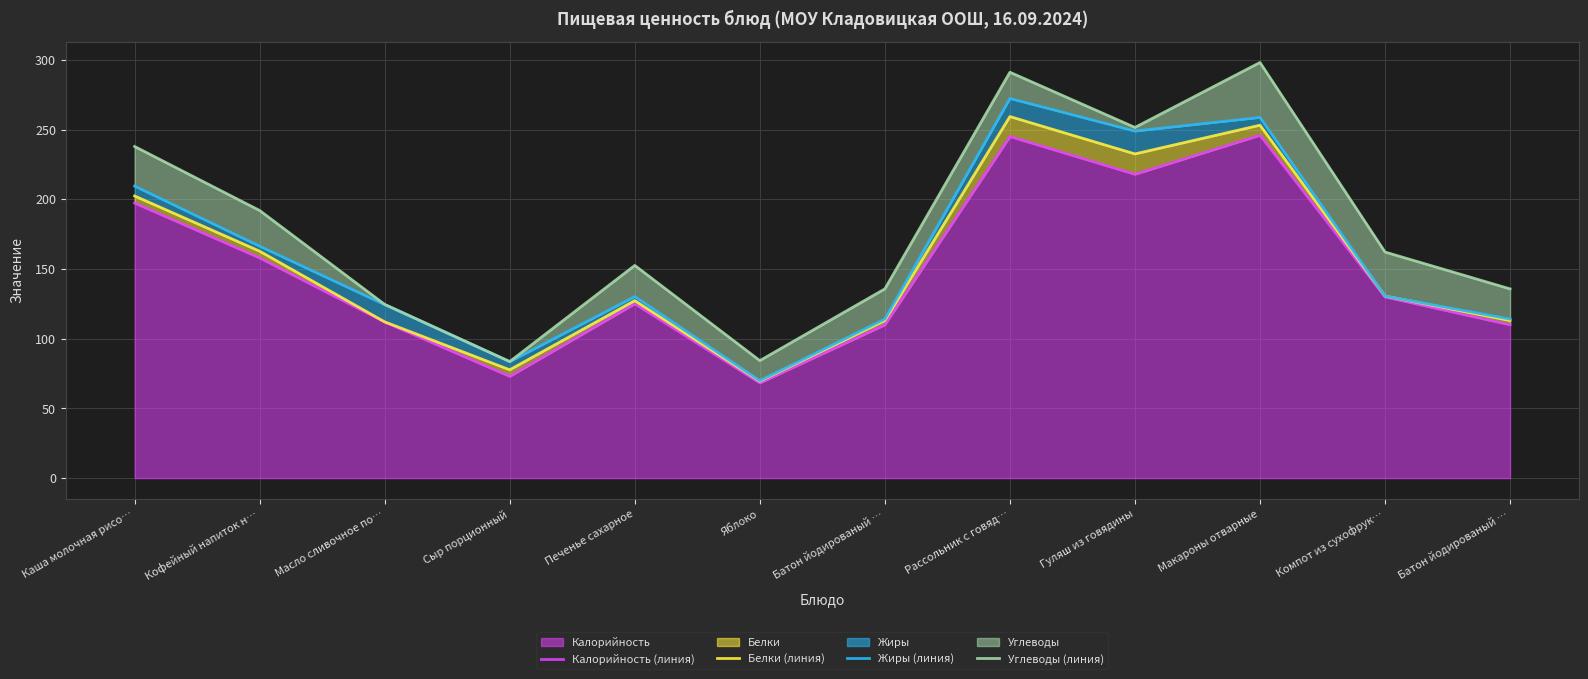

The value of Белки (линия) at Масло сливочное по… is 112.1. True or false?

True